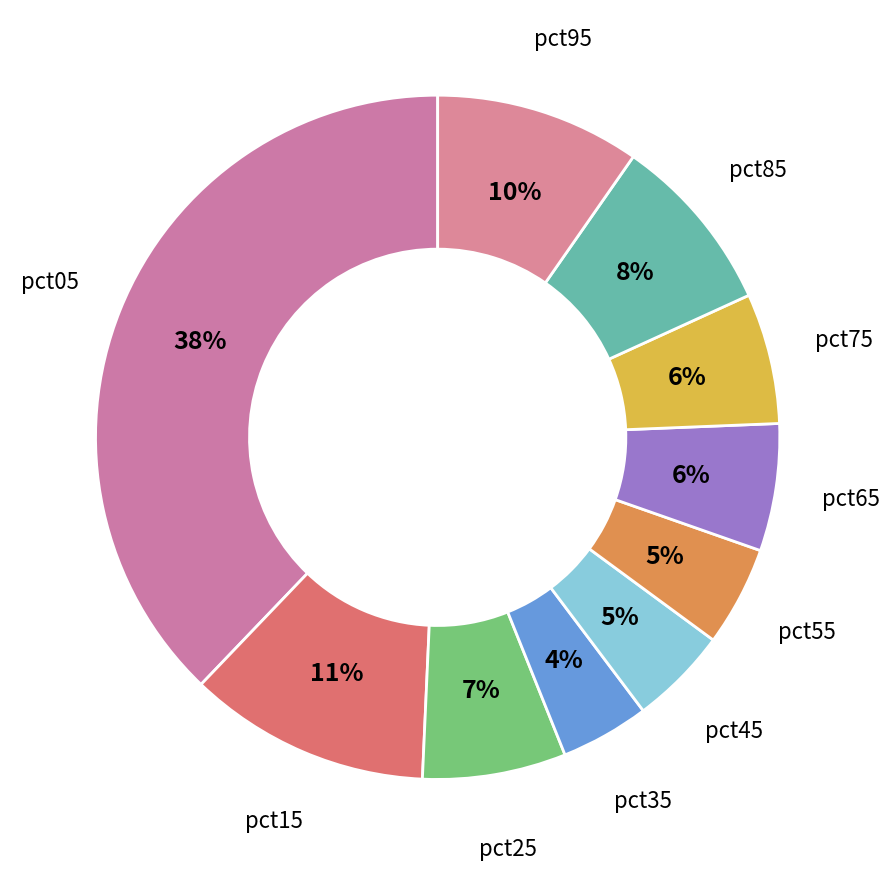

What is the largest slice in the pie chart?

pct05